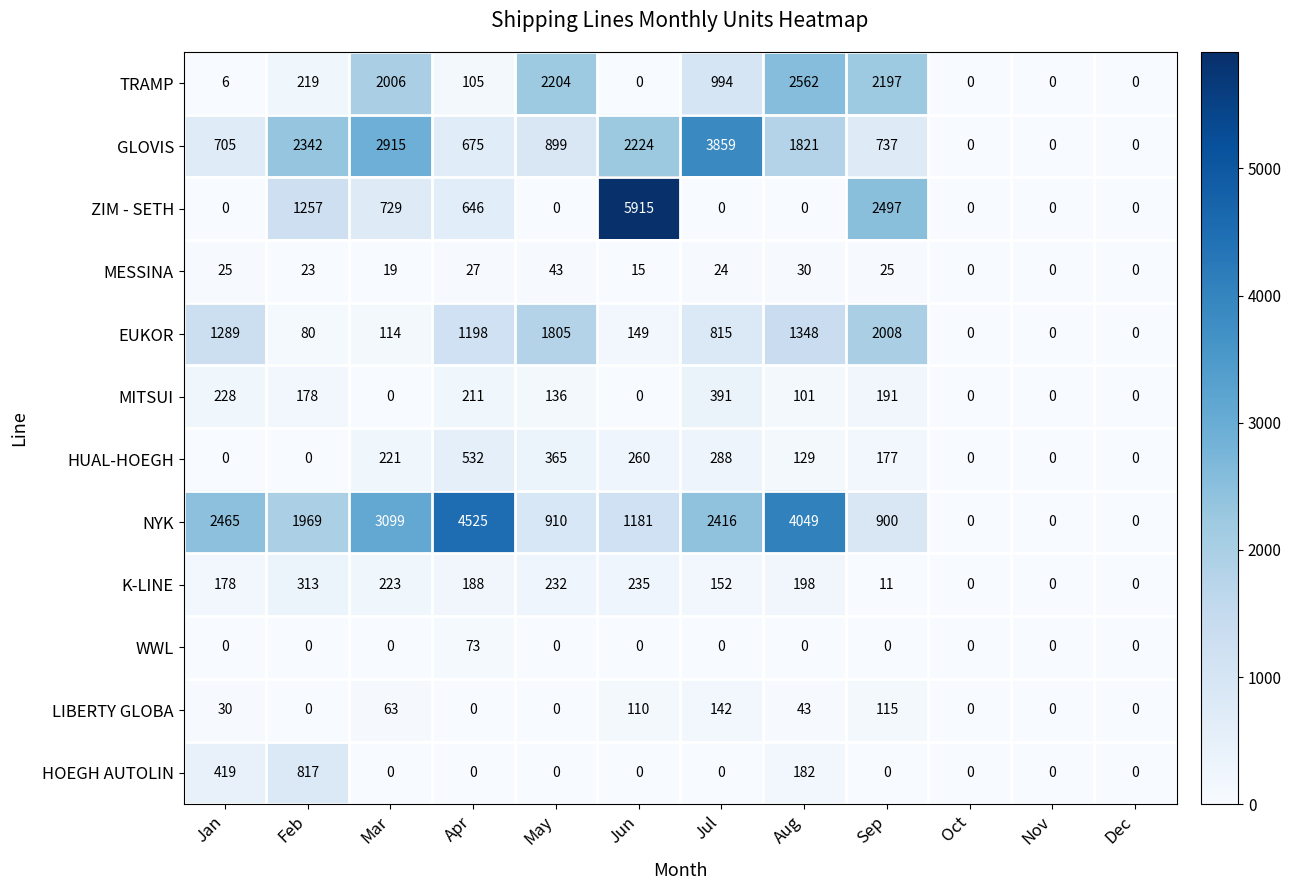

How many distinct data groups are displayed?

12